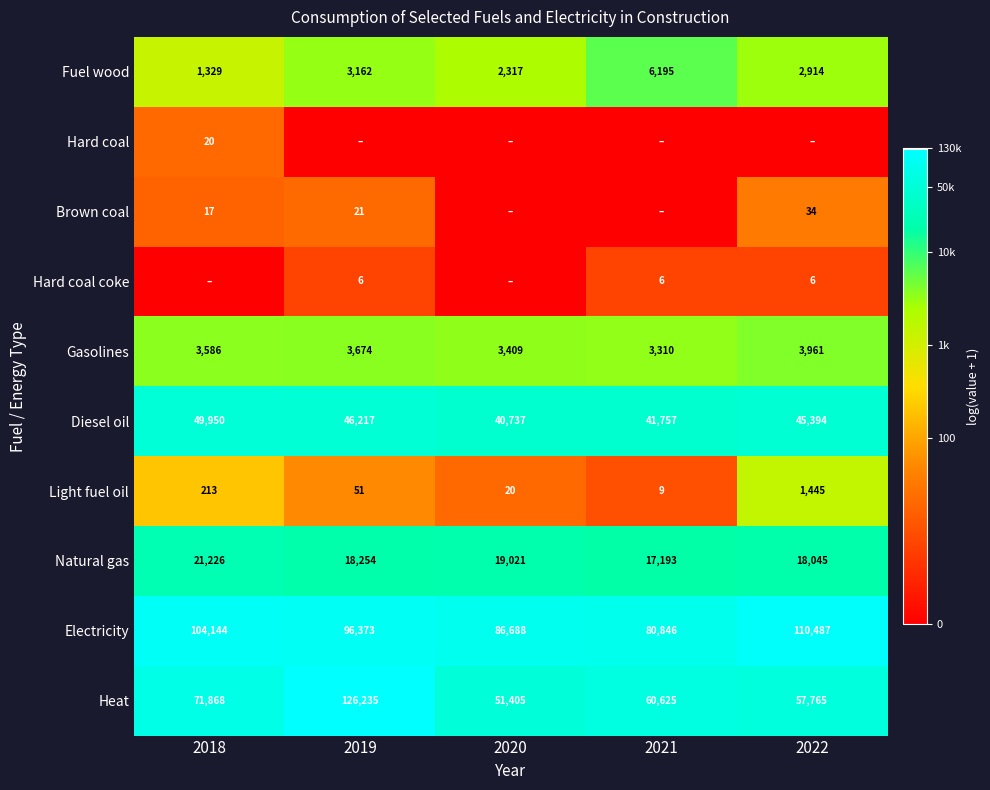

At which label is Diesel oil closest to 45343?

2022